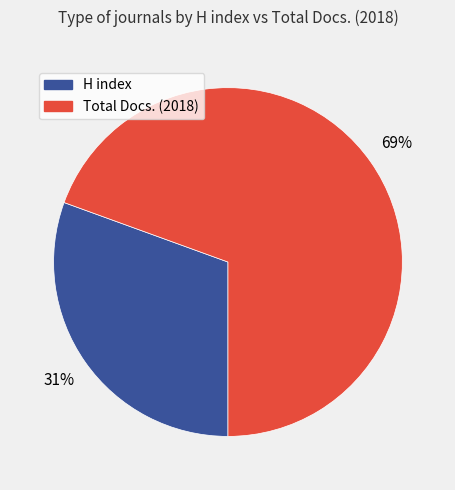

Is there a majority slice in this chart?

Yes